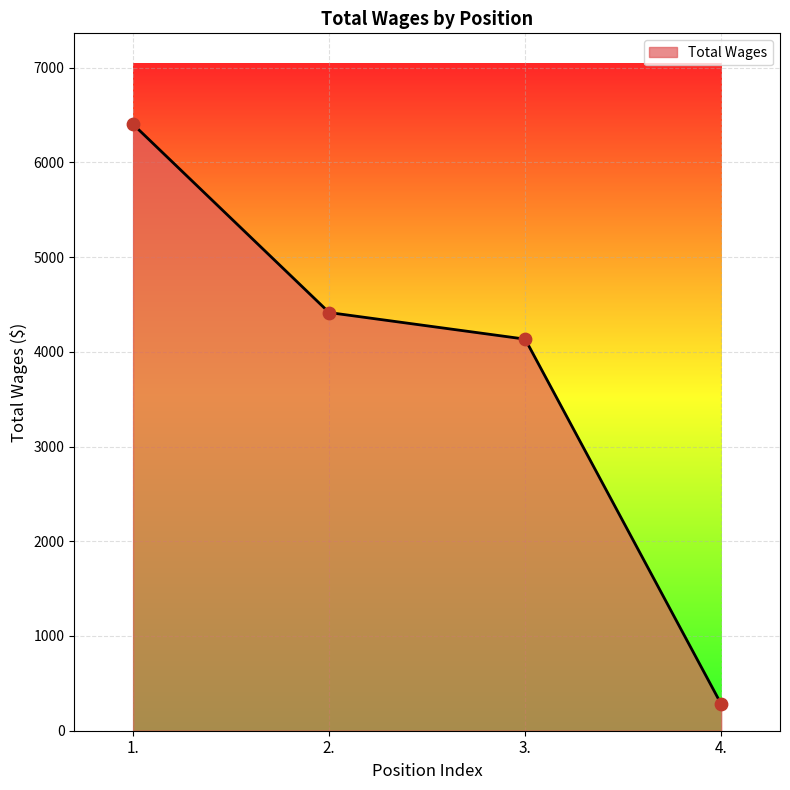

What is the change in value from 1. to 3.?

-2267.7